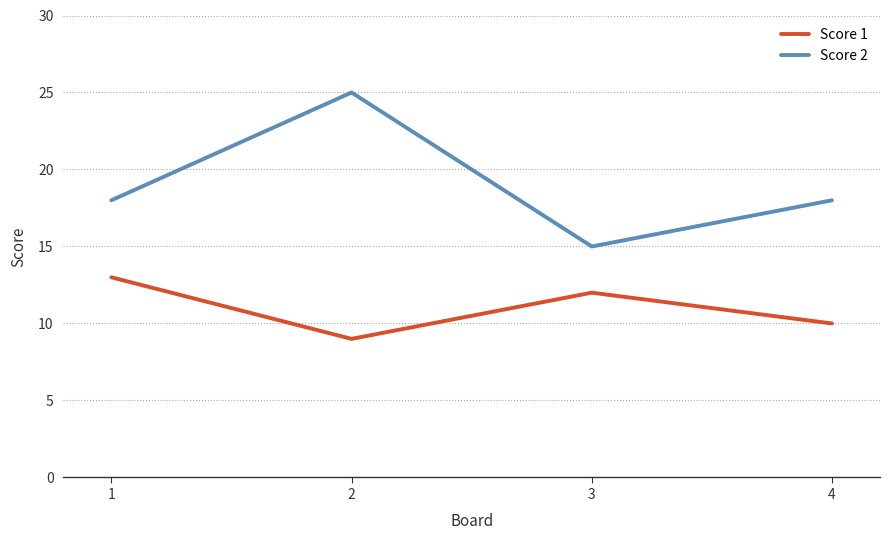

Which series has the largest range (max minus min)?

Score 2